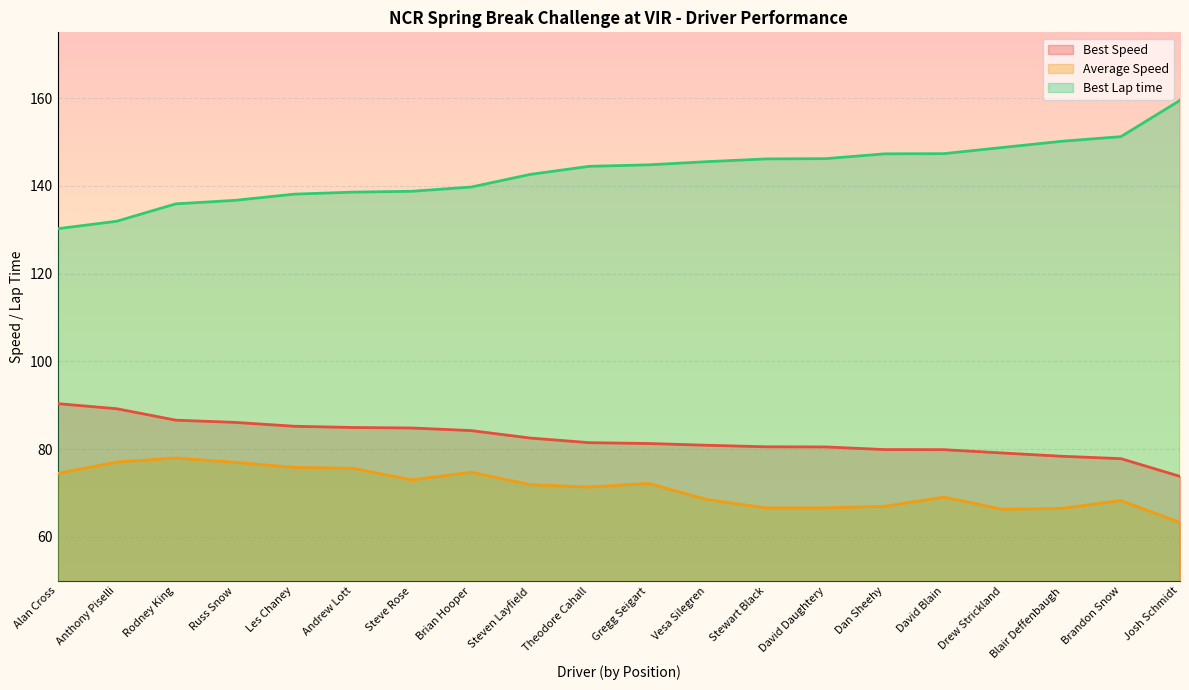

What is the total value across all series at Theodore Cahall?

297.3